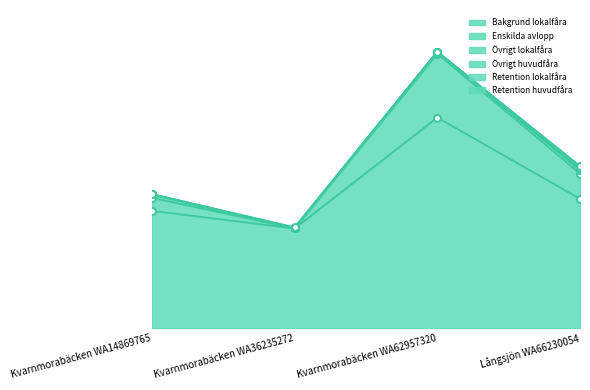

True or false: Retention lokalfåra and Övrigt huvudfåra cross at least once.

False